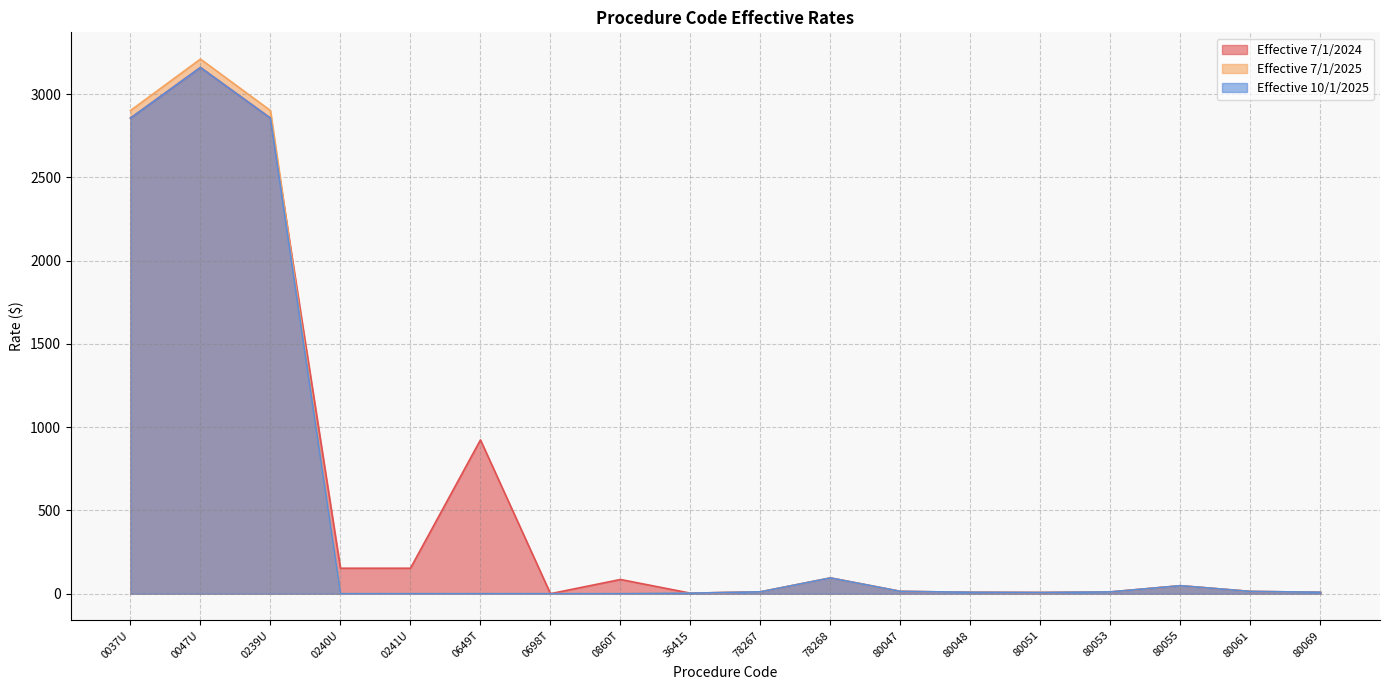

True or false: Effective 10/1/2025 and Effective 7/1/2025 cross at least once.

False